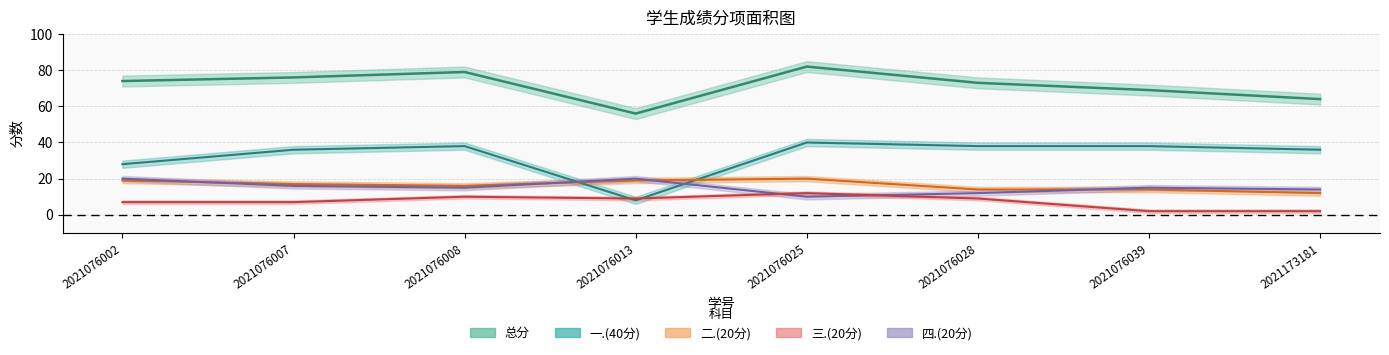

How many values in the 总分 series are below 74?

4